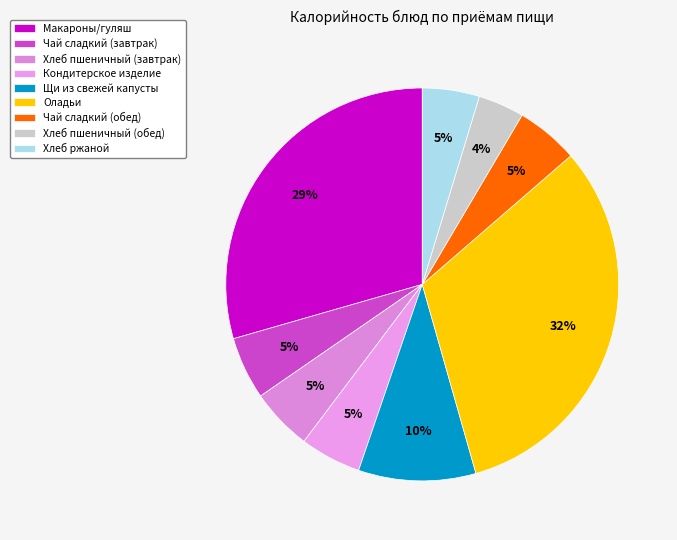

Count the number of slices in the pie.

9